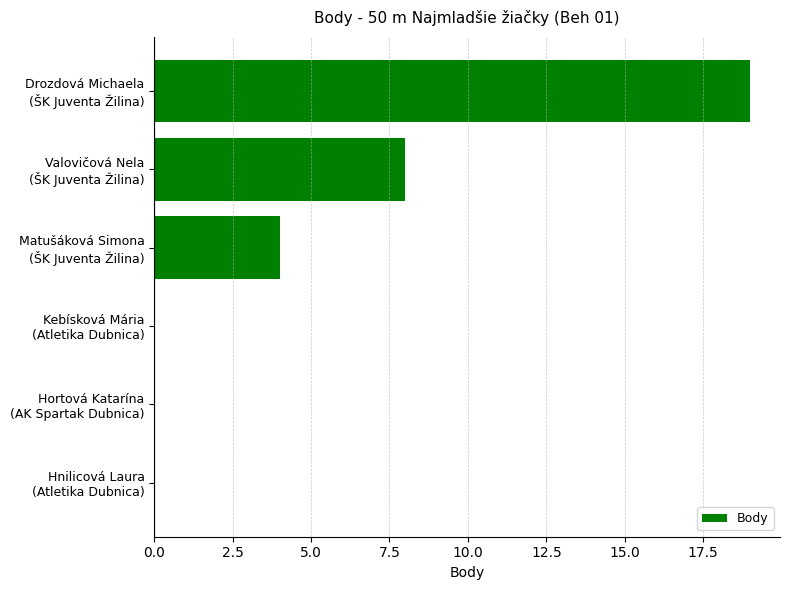

What is the maximum value shown in the chart?

19